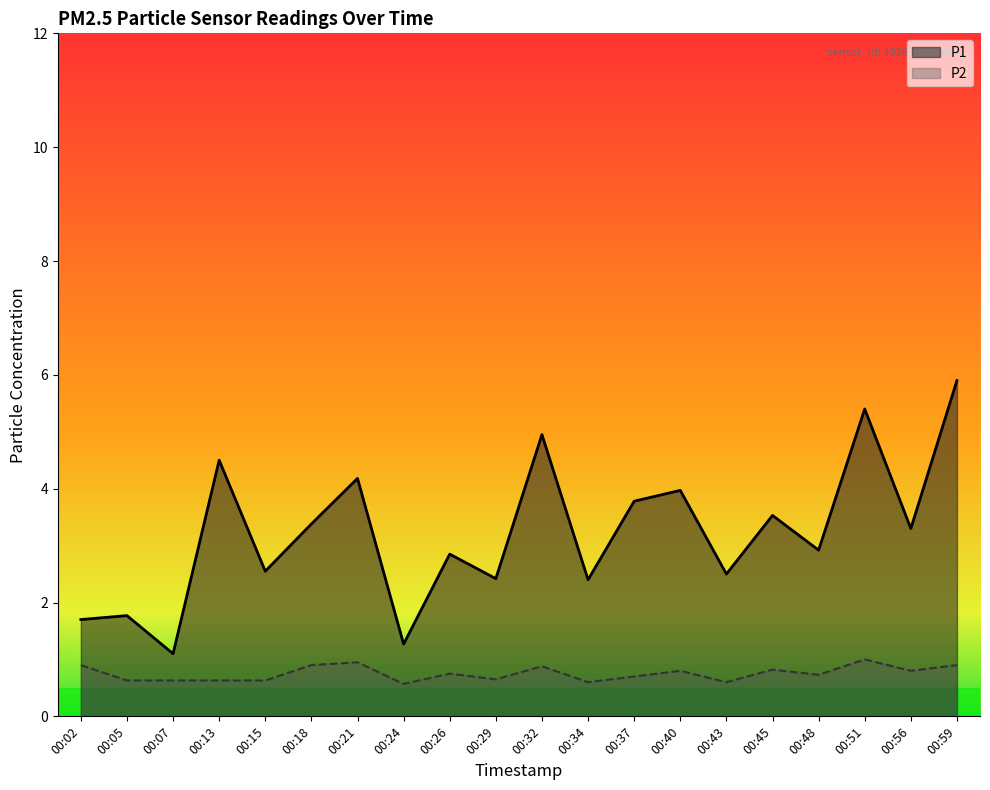

At which label is P1 closest to 3?

00:48